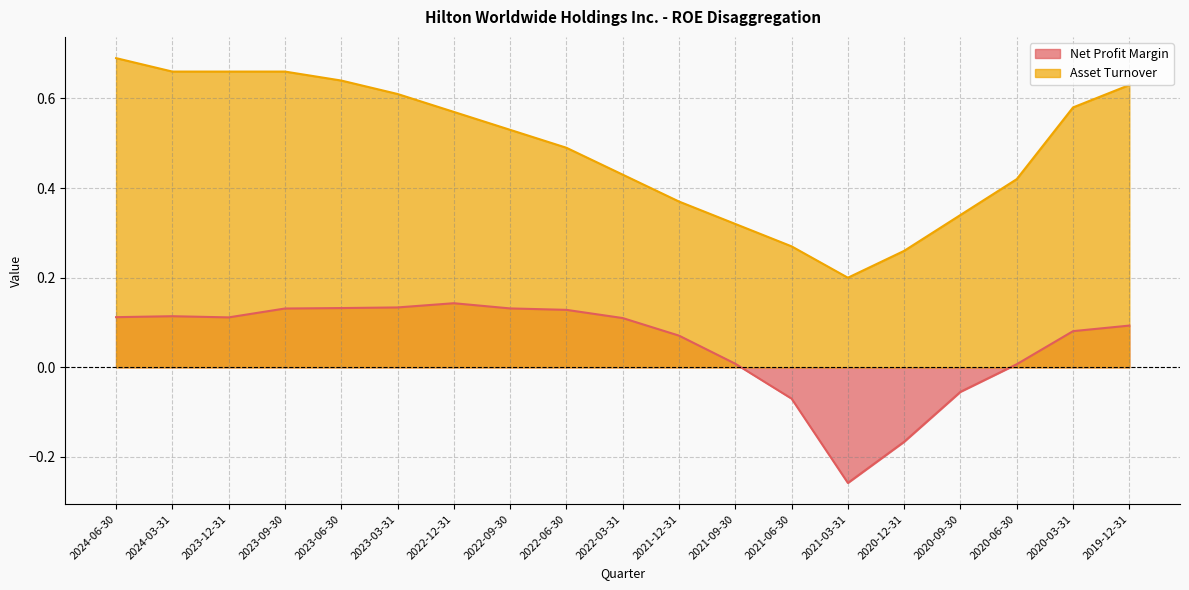

How many lines are shown in the chart?

2